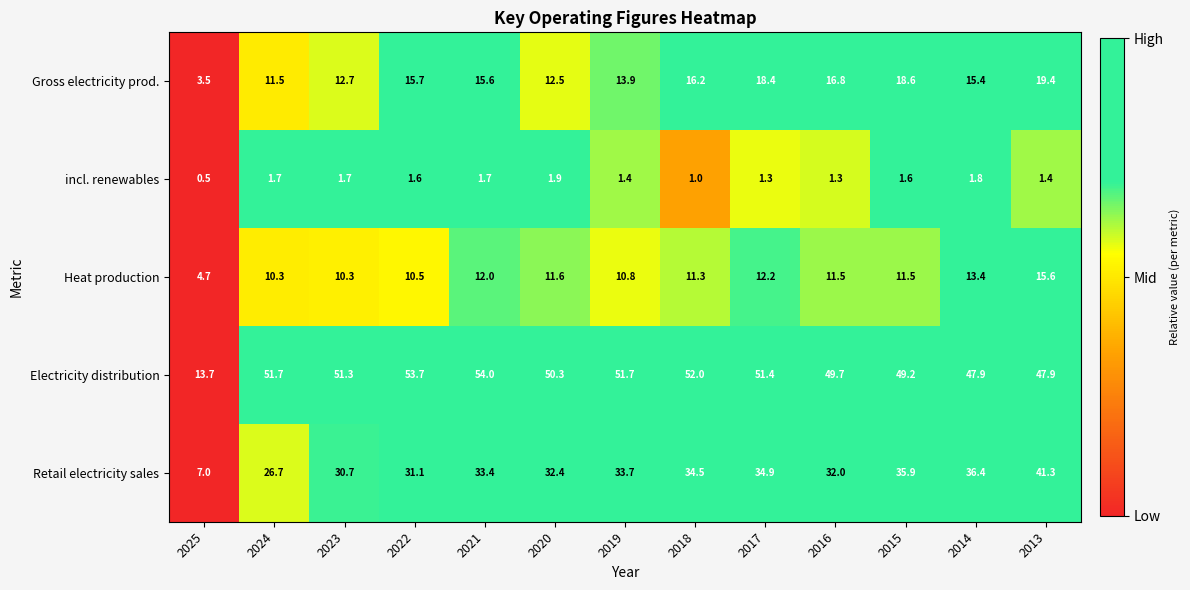

What is the sum of all incl. renewables values?

18.9